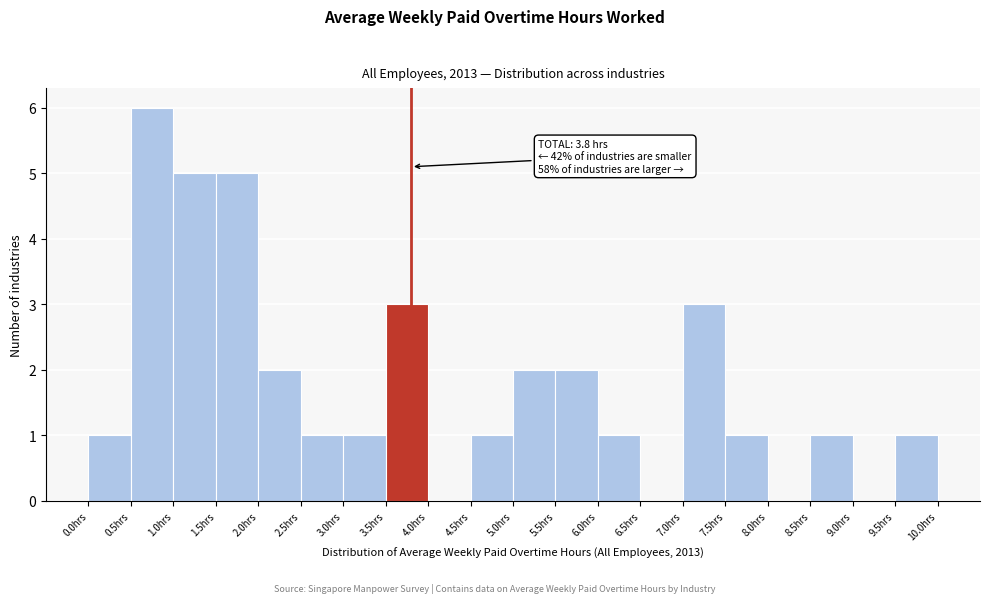

Which range on the x-axis has the tallest bar?

0.5 to 1.0